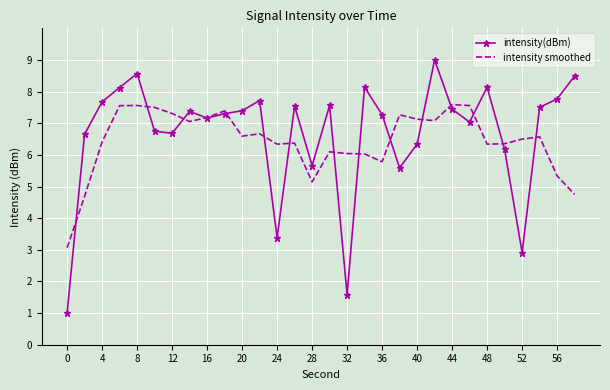

What is the minimum value shown in the chart?

1.0